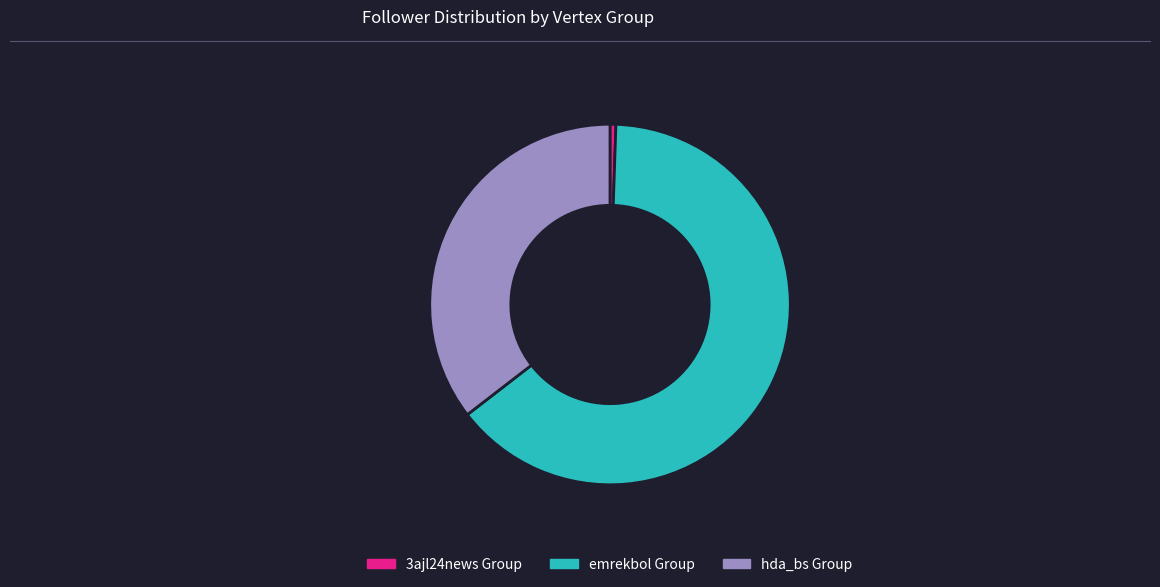

The emrekbol Group slice represents 64% of the pie. True or false?

True